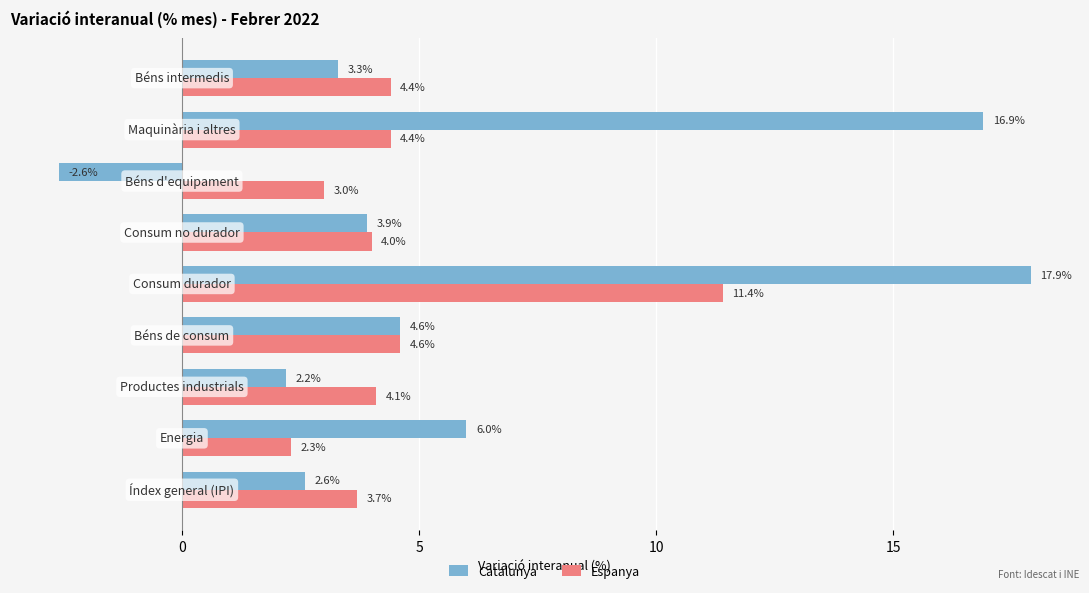

What is the lowest value of the Catalunya series?

-2.6